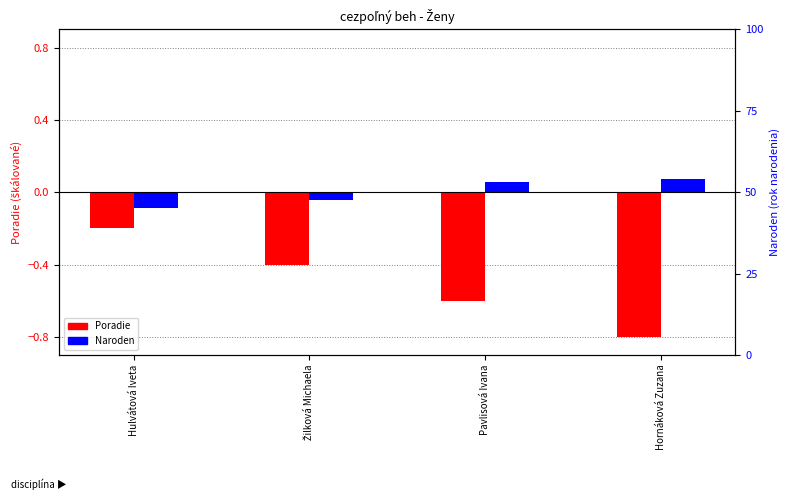

What is the minimum value shown in the chart?

-0.8